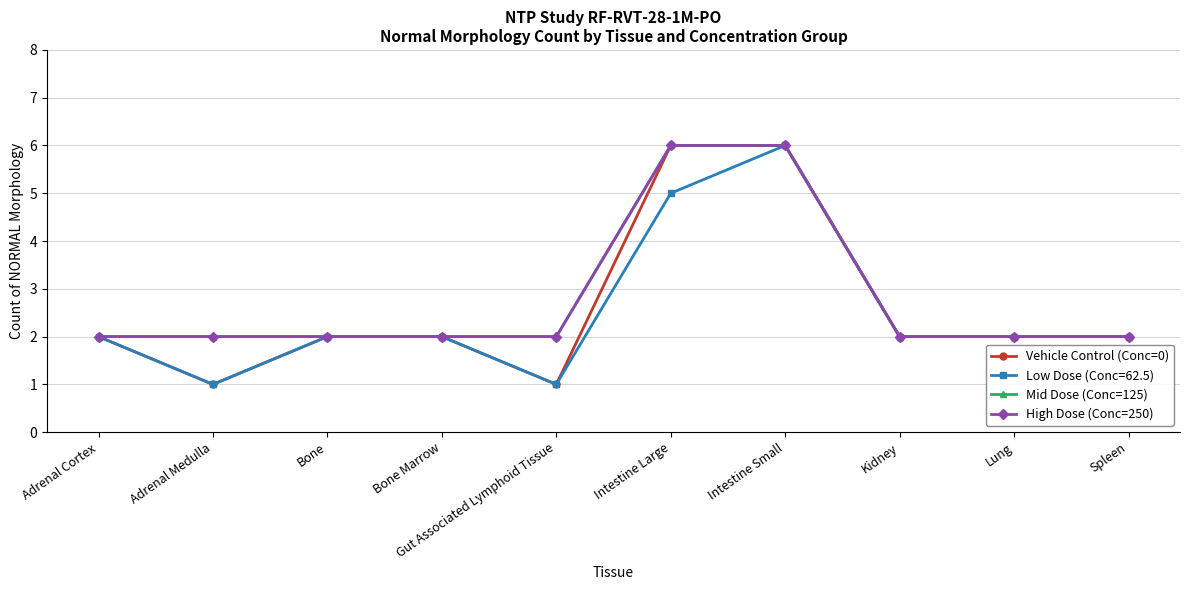

True or false: Vehicle Control (Conc=0) has a value of 2 at Bone.

True